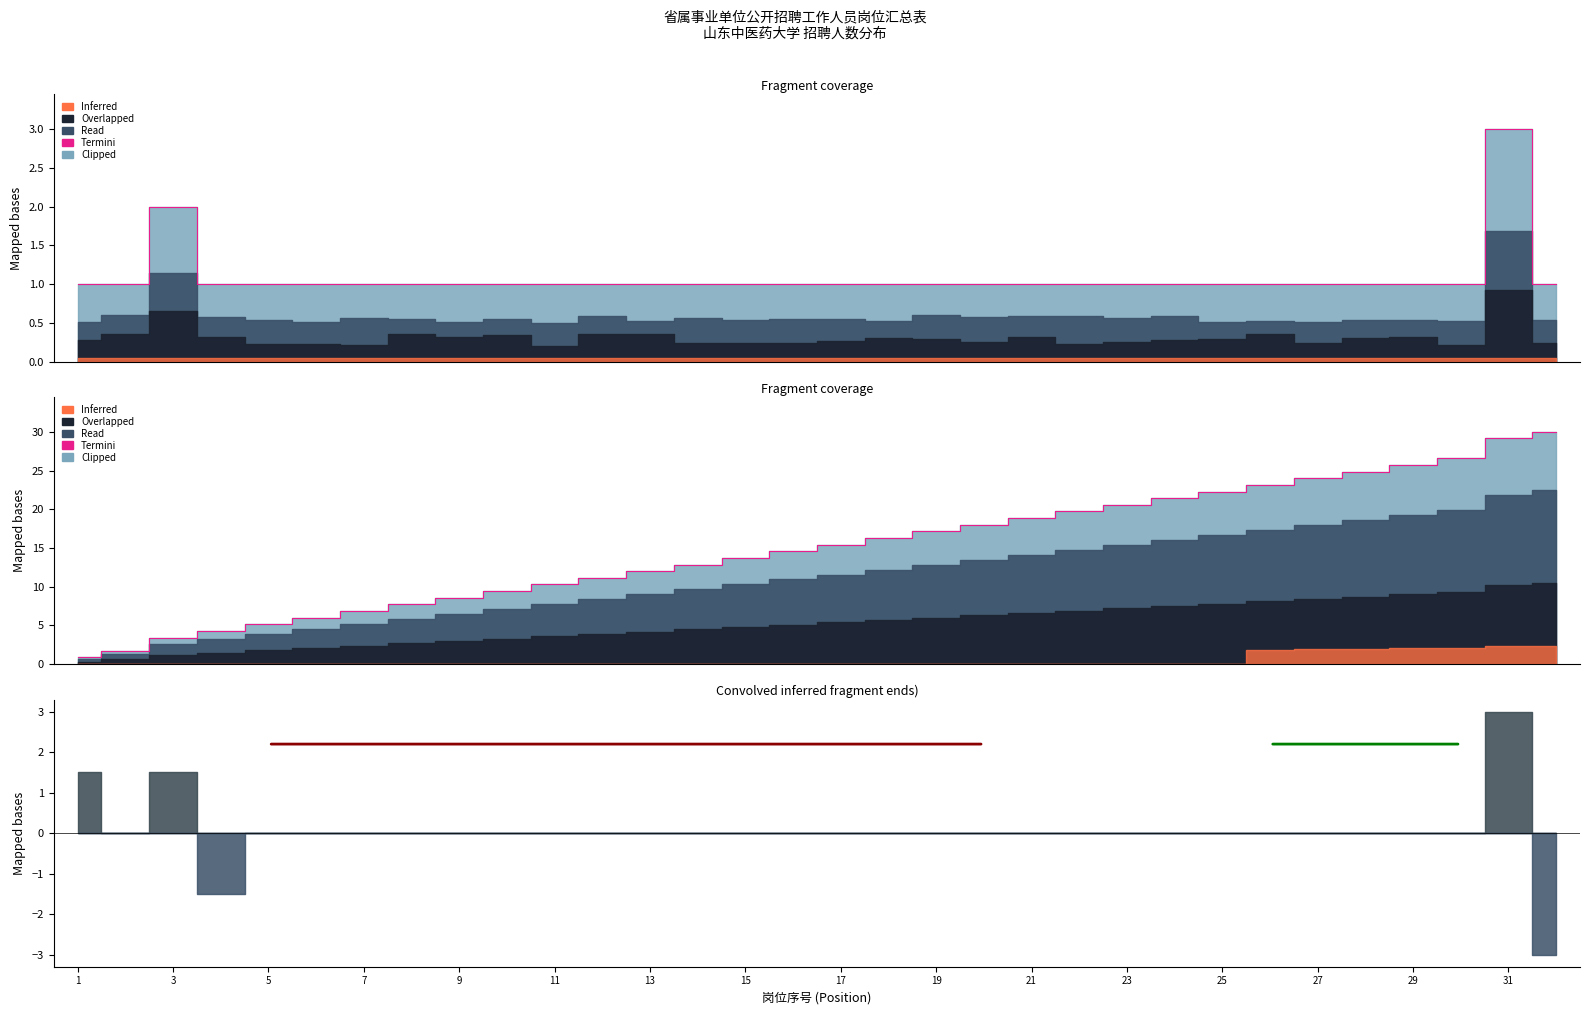

Reading right to left, transcribe all the data shown in this chart.

30.0	29.1	26.6	25.7	24.9	24.0	23.1	22.3	21.4	20.6	19.7	18.9	18.0	17.1	16.3	15.4	14.6	13.7	12.9	12.0	11.1	10.3	9.4	8.6	7.7	6.9	6.0	5.1	4.3	3.4	1.7	0.9